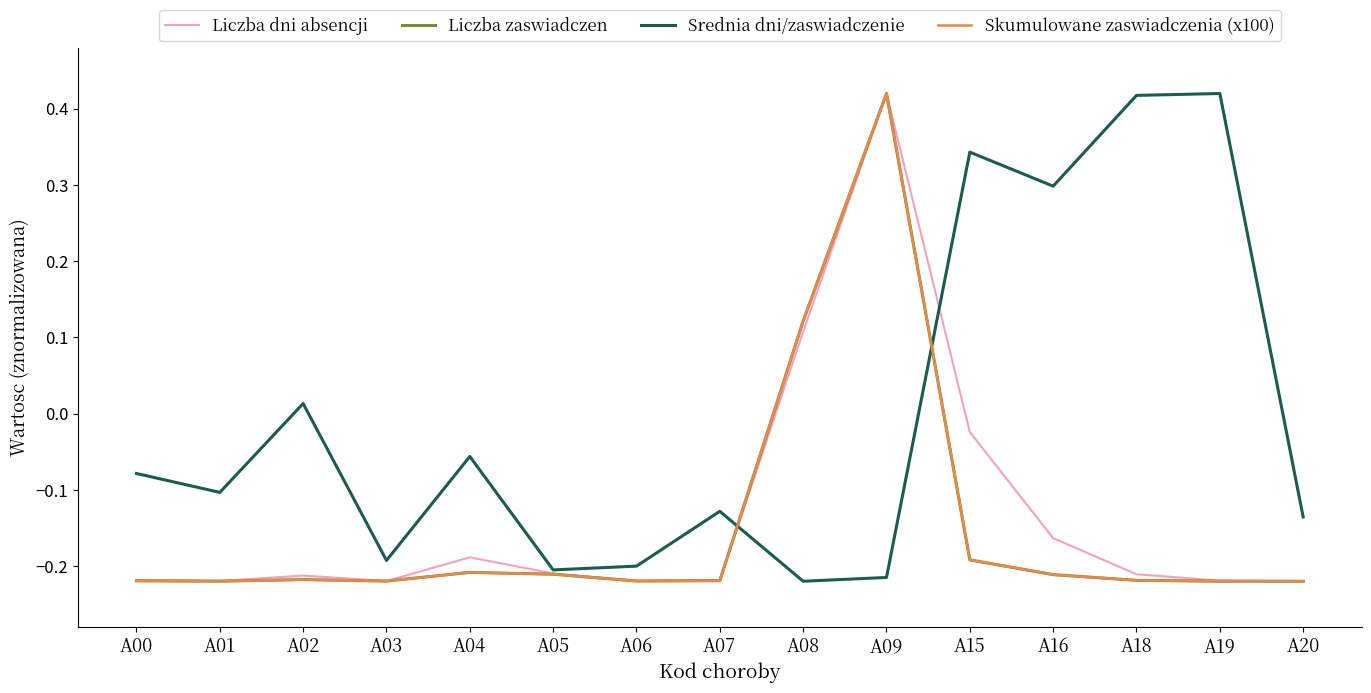

Does the chart display data point markers on the line(s)?

No